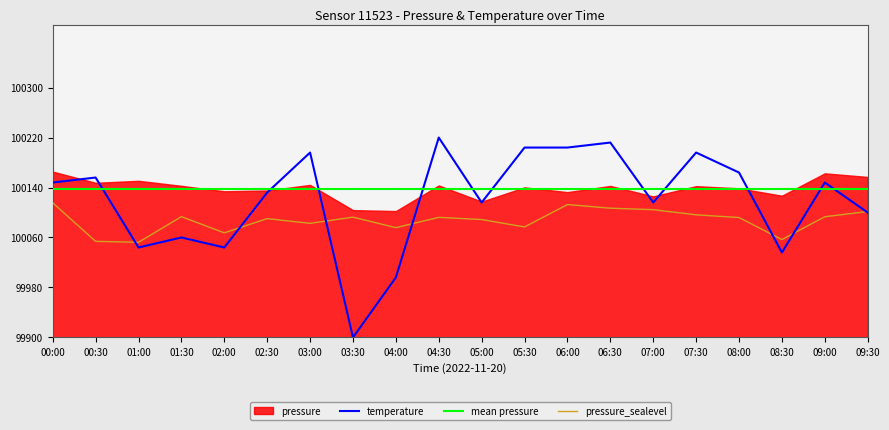

What position from the right is 03:30?

13